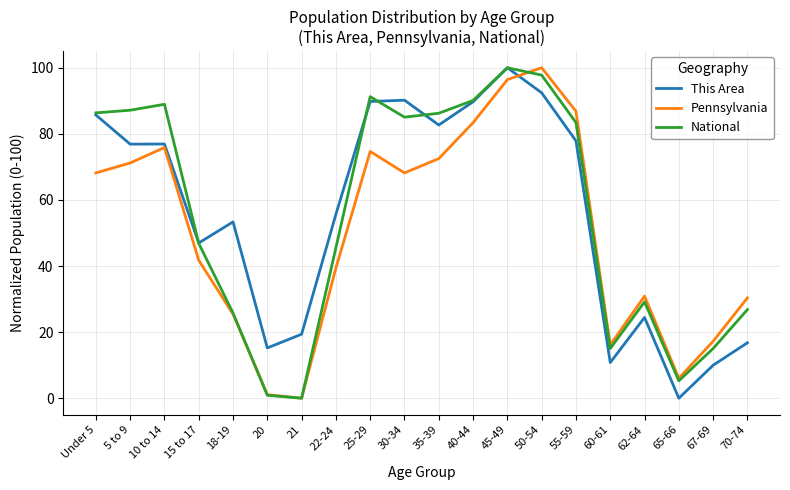

At which label does This Area first exceed 76?

Under 5